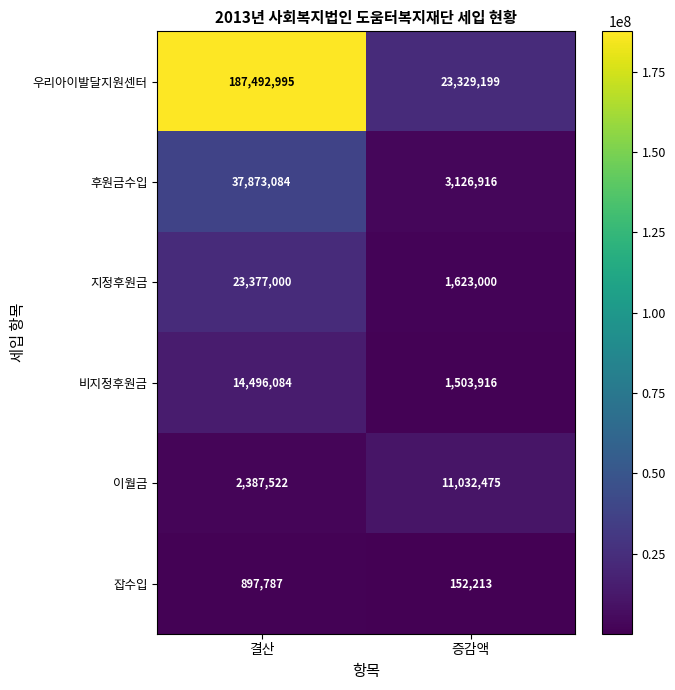

Count the number of categories in the chart.

2